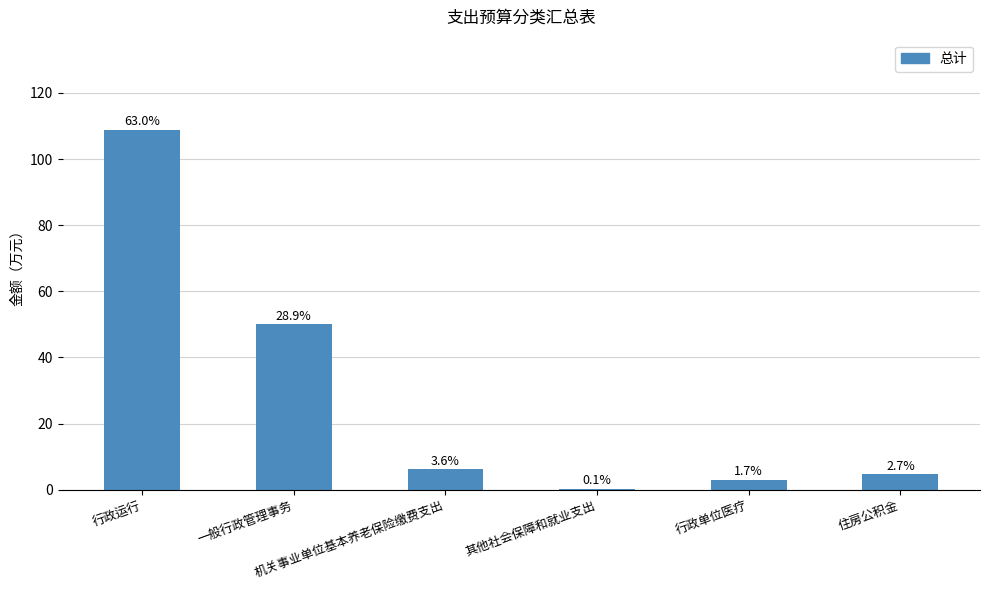

Rank the categories by value from lowest to highest.

其他社会保障和就业支出, 行政单位医疗, 住房公积金, 机关事业单位基本养老保险缴费支出, 一般行政管理事务, 行政运行